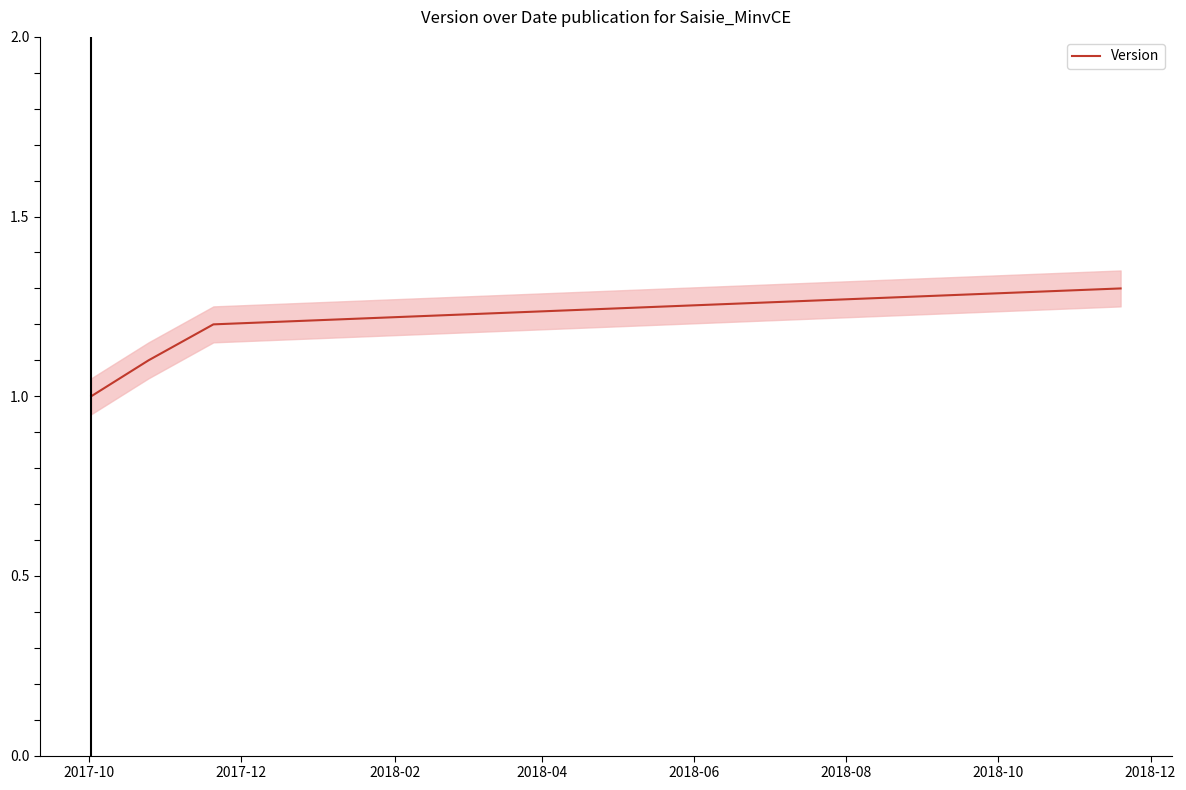

What is the label of the 4th point from the right?

2017-10